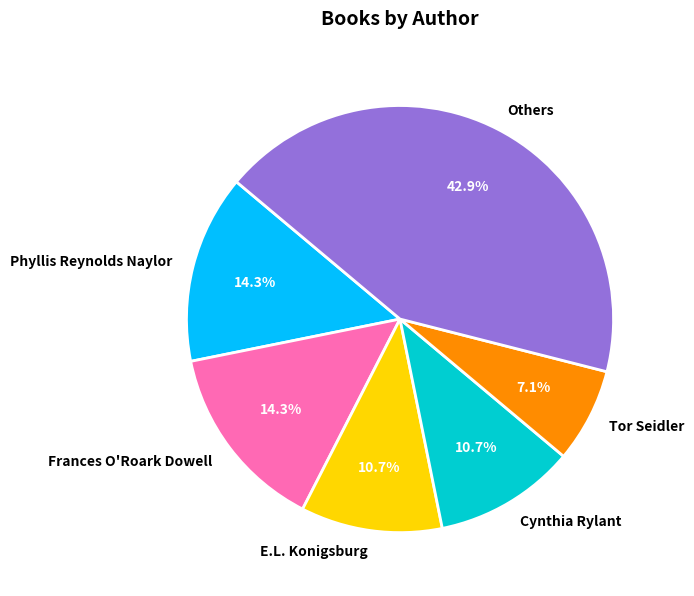

How many segments does this pie chart have?

6